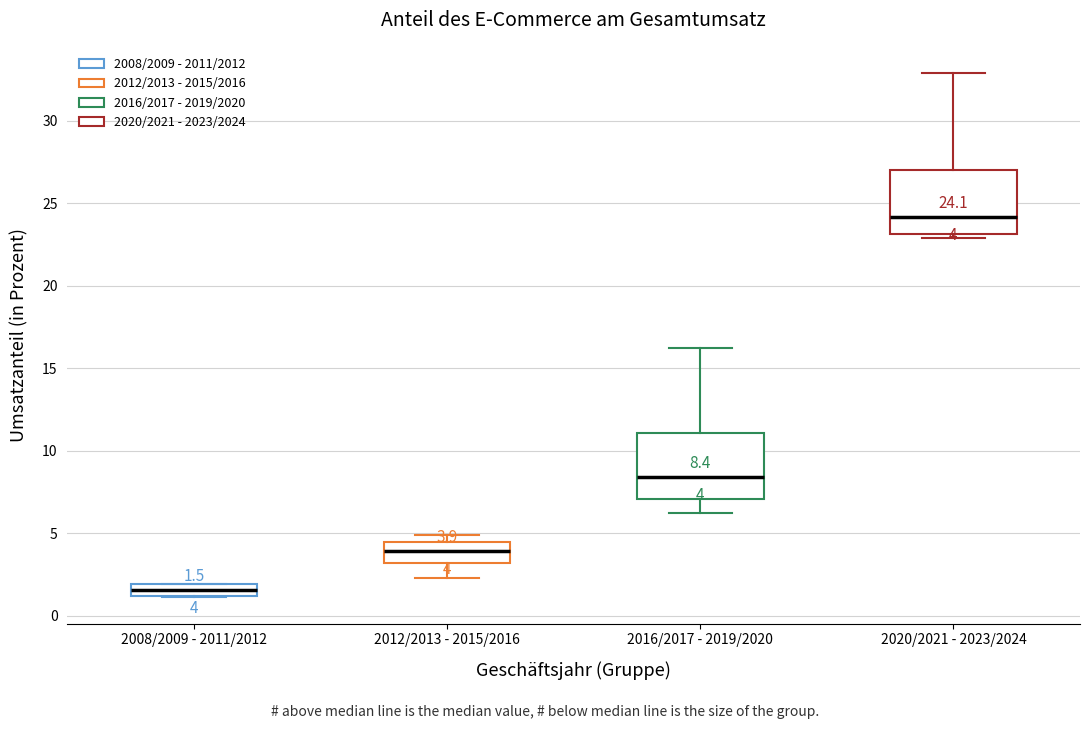

Which box has the highest median line?

2020/2021 - 2023/2024